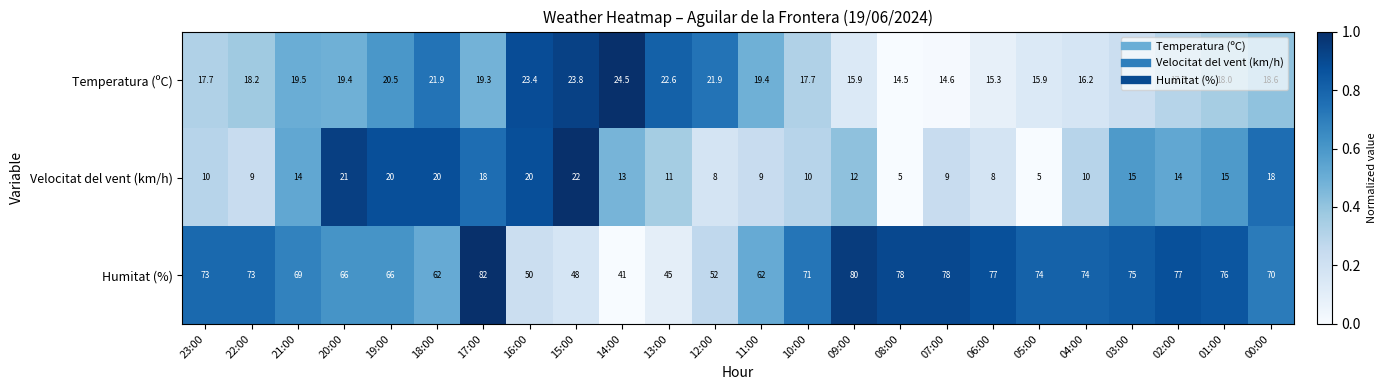

At which category does the chart reach its peak across all series?

17:00